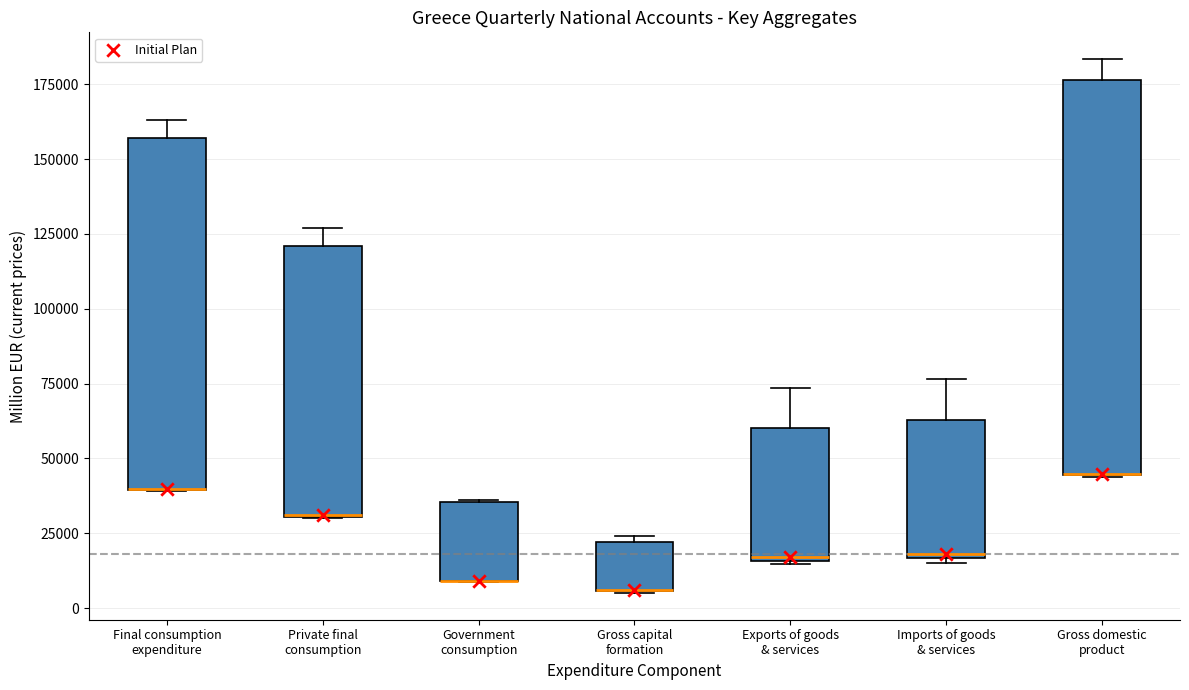

Reading left to right, read every box against the y-axis: the position of its median line, the range the box covers, and the ends of its whiskers. The values are not printed on the chart, so give them approximately, as read against the axis.

Final consumption expenditure: median 40000 (drawn on the box's lower edge), box 40000 to 155000, whiskers 40000 to 165000
Private final consumption: median 30000 (drawn on the box's lower edge), box 30000 to 120000, whiskers 30000 to 125000
Government consumption: median 10000 (drawn on the box's lower edge), box 10000 to 35000, whiskers 10000 to 35000
Gross capital formation: median 5000 (drawn on the box's lower edge), box 5000 to 20000, whiskers 5000 to 25000
Exports of goods & services: median 15000, box 15000 to 60000, whiskers 15000 to 75000
Imports of goods & services: median 20000, box 15000 to 65000, whiskers 15000 to 75000
Gross domestic product: median 45000 (drawn on the box's lower edge), box 45000 to 175000, whiskers 45000 to 185000